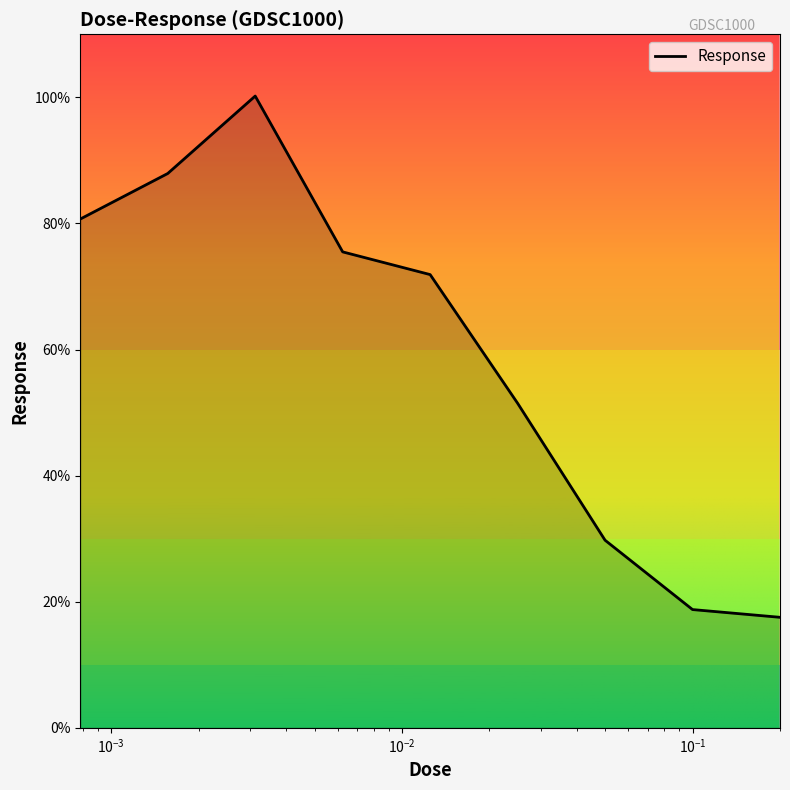

True or false: the data has more than 1 interior local peaks.

False